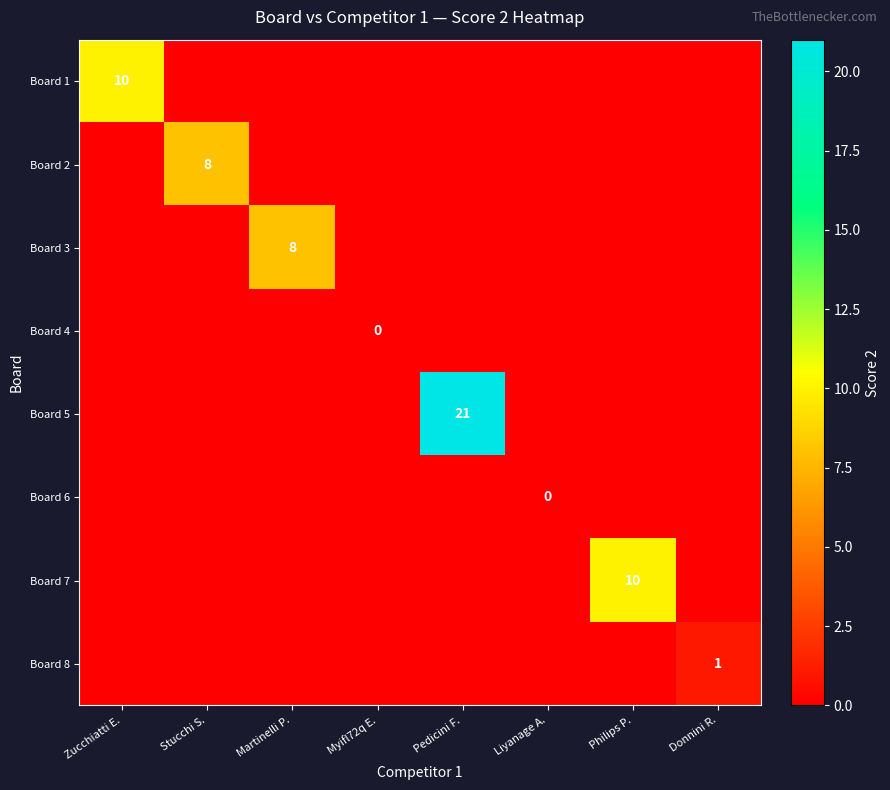

The Board 7 series shows 6 at Philips P.. True or false?

False